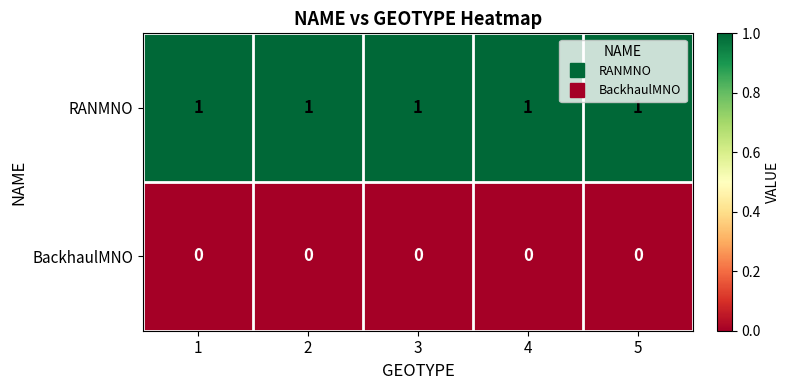

At how many categories does at least one series exceed 0?

5